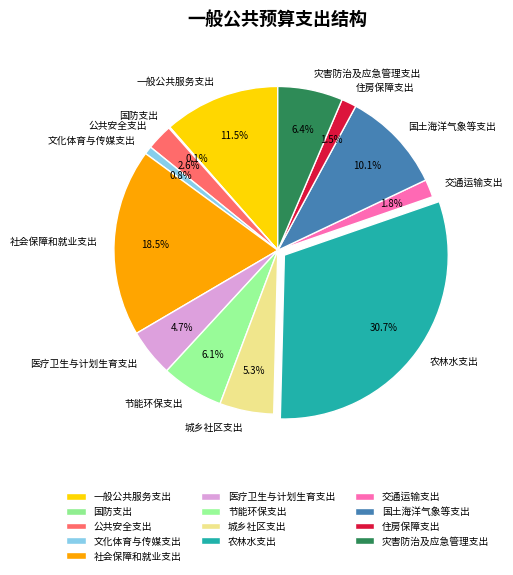

What percentage do 住房保障支出 and 医疗卫生与计划生育支出 together represent?

6.2%